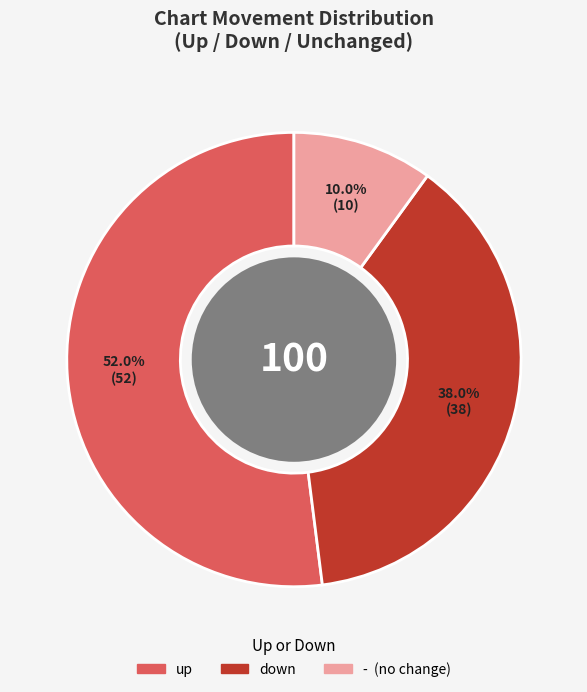

The down slice represents 38% of the pie. True or false?

True